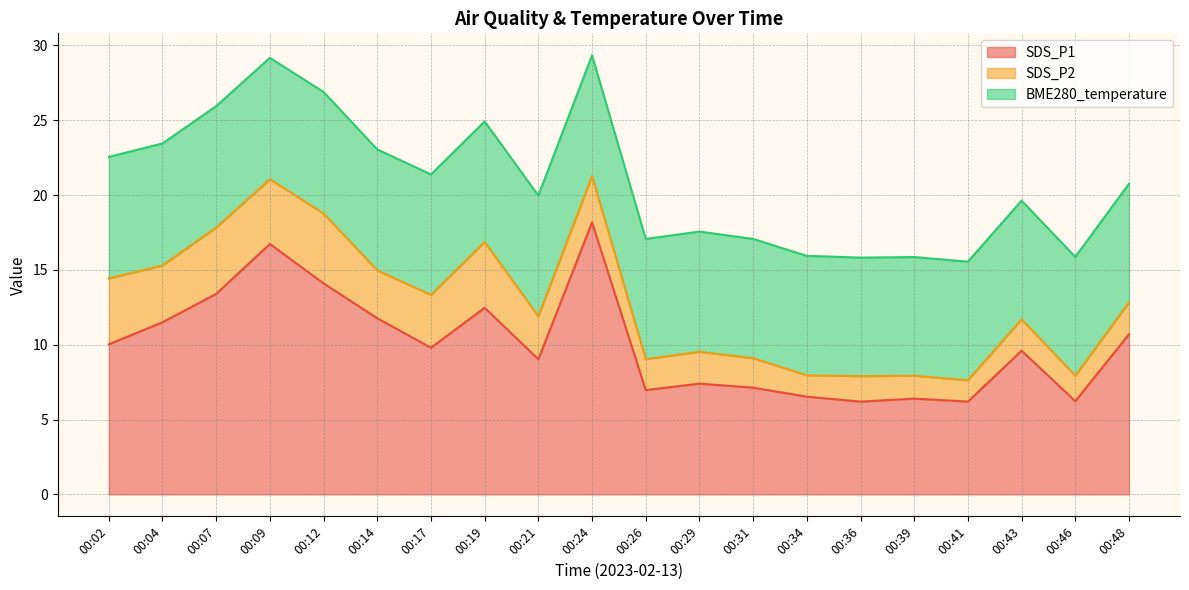

Rank the series at 00:31 from highest to lowest value.

BME280_temperature, SDS_P1, SDS_P2